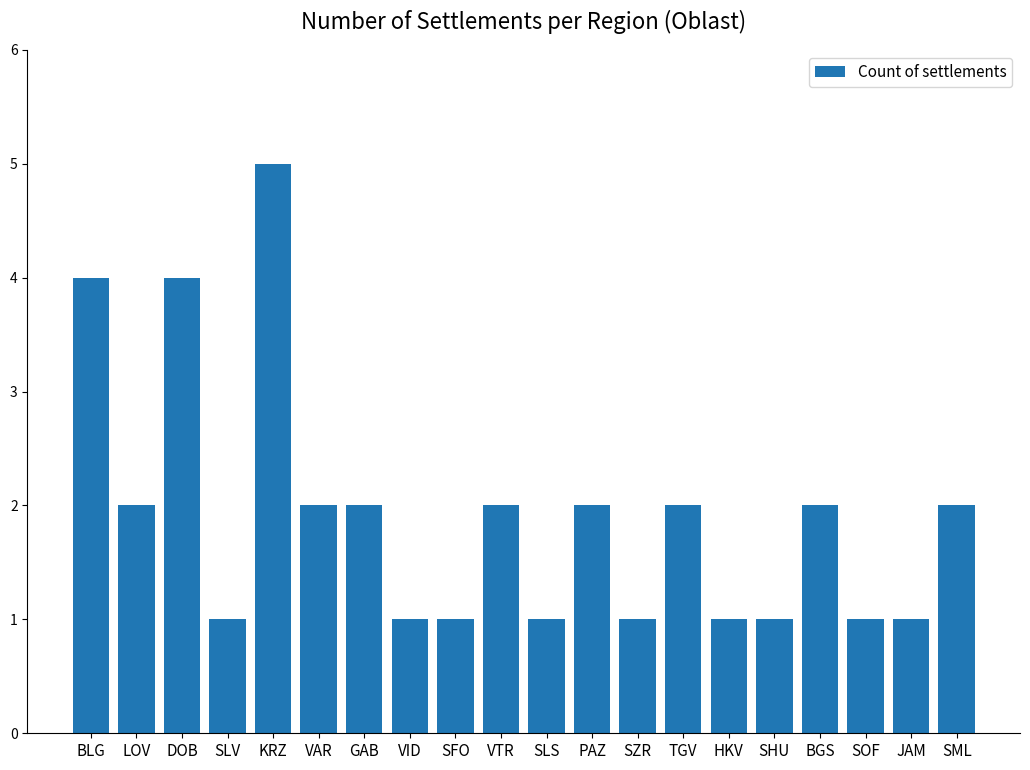

What is the label of the 15th bar from the left?

HKV